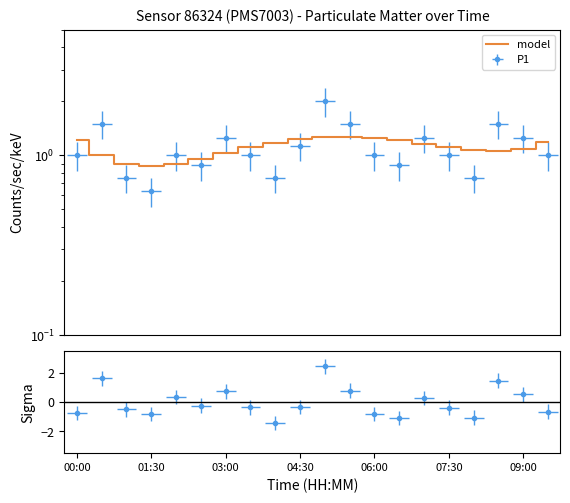

Read the value at 11.

1.3